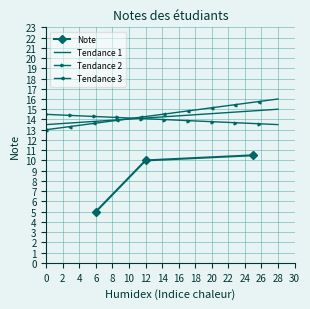

The Note series shows 5.0 at 6. True or false?

True